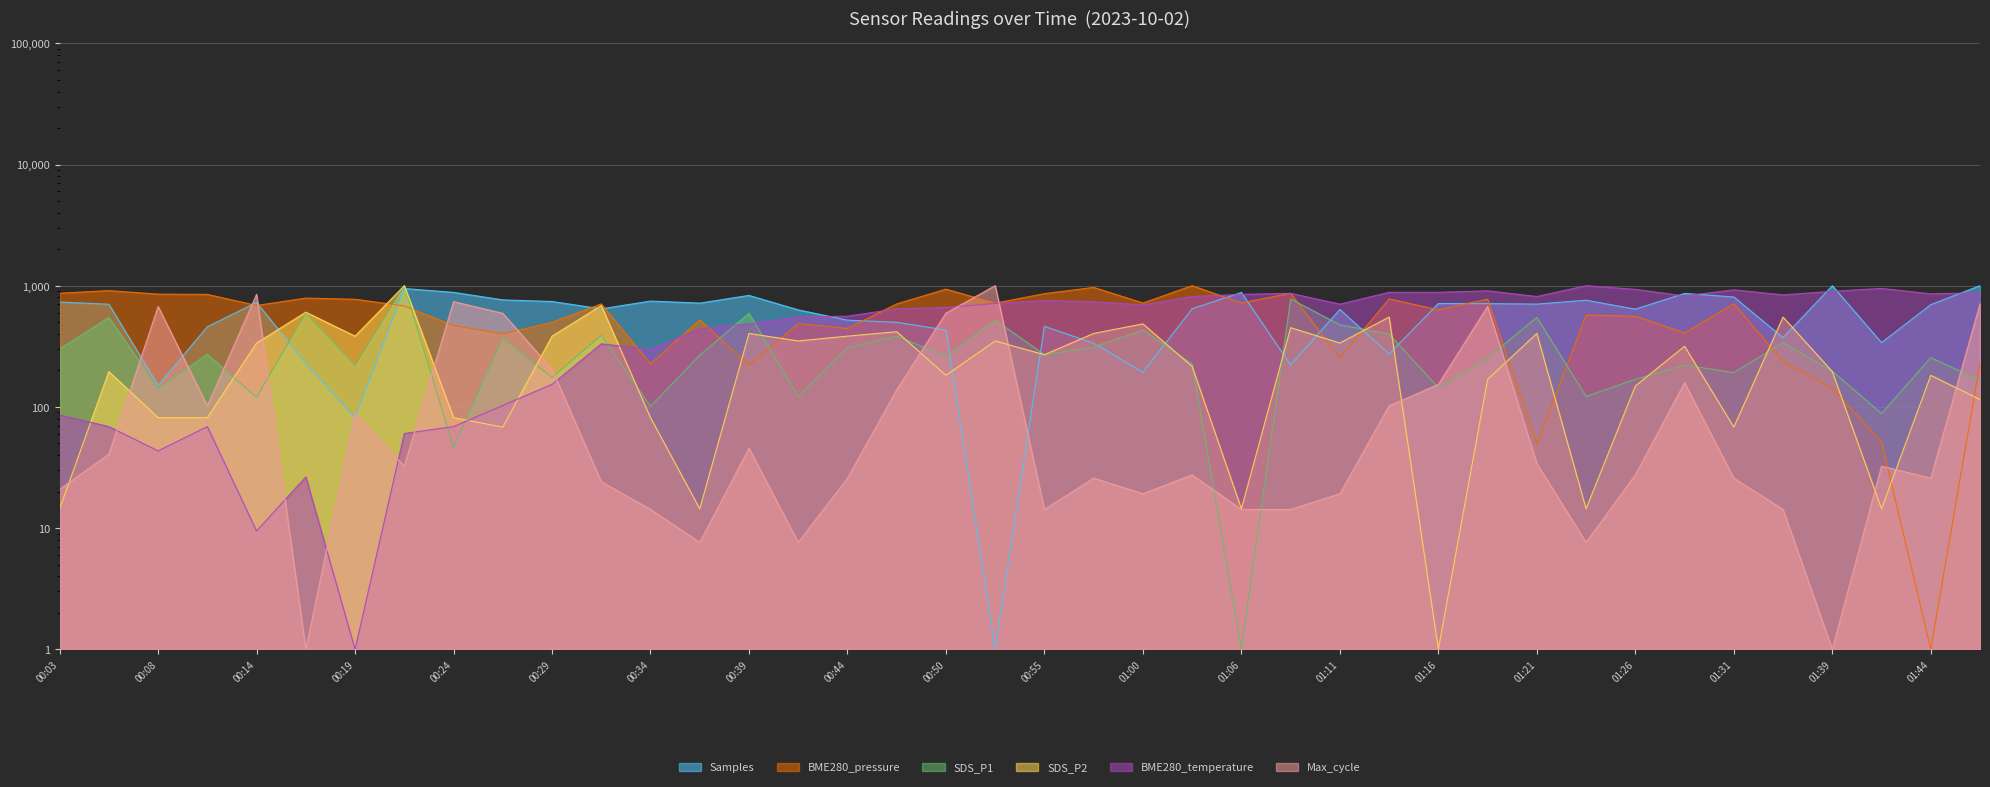

How many lines are shown in the chart?

6